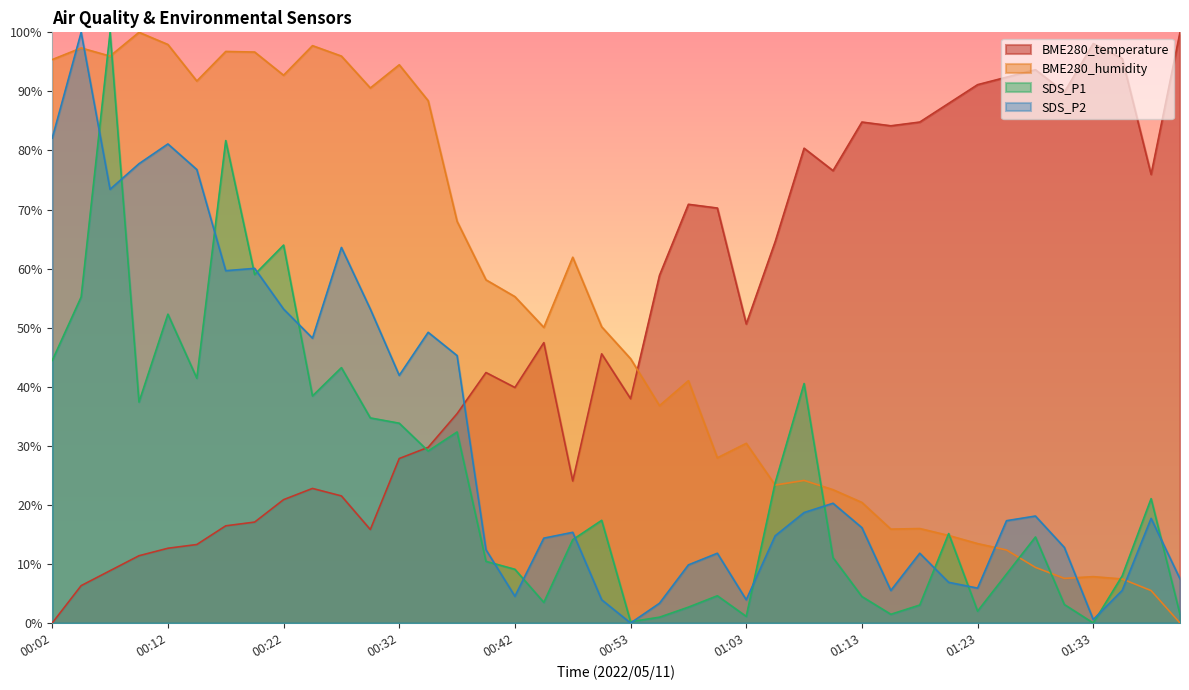

What is the greatest value displayed?

100.0